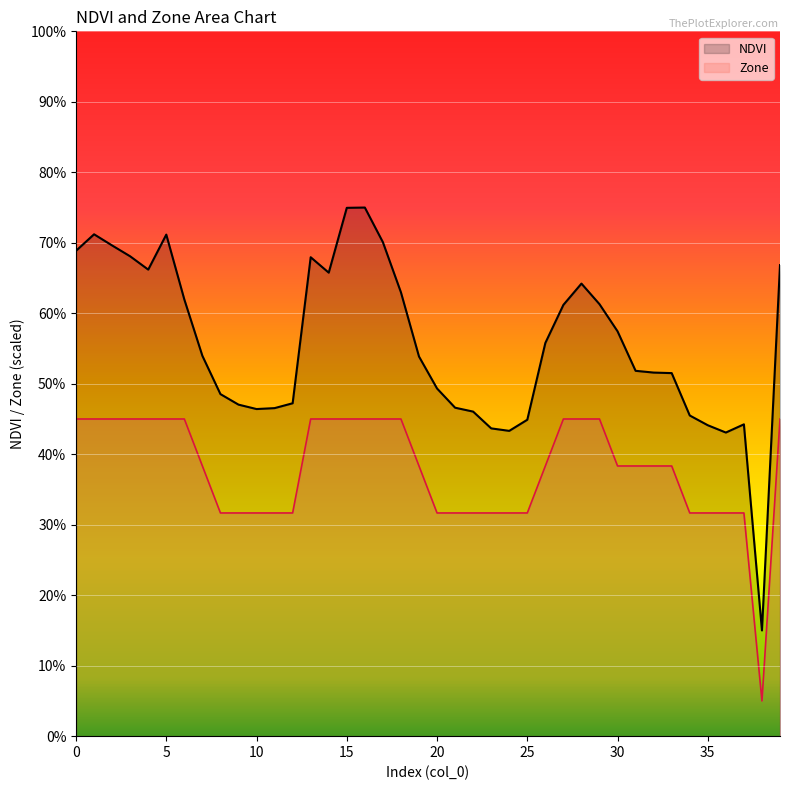

Reading left to right, list all the values displayed in this chart.

NDVI: 0.7	0.7	0.7	0.7	0.7	0.7	0.6	0.5	0.5	0.5	0.5	0.5	0.5	0.7	0.7	0.7	0.8	0.7	0.6	0.5	0.5	0.5	0.5	0.4	0.4	0.4	0.6	0.6	0.6	0.6	0.6	0.5	0.5	0.5	0.5	0.4	0.4	0.4	0.1	0.7
Zone: 0.5	0.5	0.5	0.5	0.5	0.5	0.5	0.4	0.3	0.3	0.3	0.3	0.3	0.5	0.5	0.5	0.5	0.5	0.5	0.4	0.3	0.3	0.3	0.3	0.3	0.3	0.4	0.5	0.5	0.5	0.4	0.4	0.4	0.4	0.3	0.3	0.3	0.3	0.1	0.5